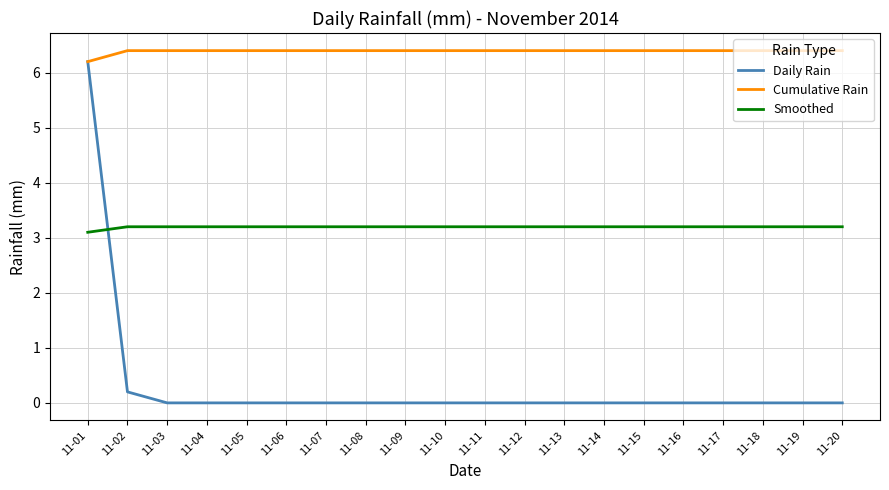

Reading left to right, extract all data points from this chart.

Daily Rain: 11-01=6.2	11-02=0.2	11-03=0.0	11-04=0.0	11-05=0.0	11-06=0.0	11-07=0.0	11-08=0.0	11-09=0.0	11-10=0.0	11-11=0.0	11-12=0.0	11-13=0.0	11-14=0.0	11-15=0.0	11-16=0.0	11-17=0.0	11-18=0.0	11-19=0.0	11-20=0.0
Cumulative Rain: 11-01=6.2	11-02=6.4	11-03=6.4	11-04=6.4	11-05=6.4	11-06=6.4	11-07=6.4	11-08=6.4	11-09=6.4	11-10=6.4	11-11=6.4	11-12=6.4	11-13=6.4	11-14=6.4	11-15=6.4	11-16=6.4	11-17=6.4	11-18=6.4	11-19=6.4	11-20=6.4
Smoothed: 11-01=3.1	11-02=3.2	11-03=3.2	11-04=3.2	11-05=3.2	11-06=3.2	11-07=3.2	11-08=3.2	11-09=3.2	11-10=3.2	11-11=3.2	11-12=3.2	11-13=3.2	11-14=3.2	11-15=3.2	11-16=3.2	11-17=3.2	11-18=3.2	11-19=3.2	11-20=3.2